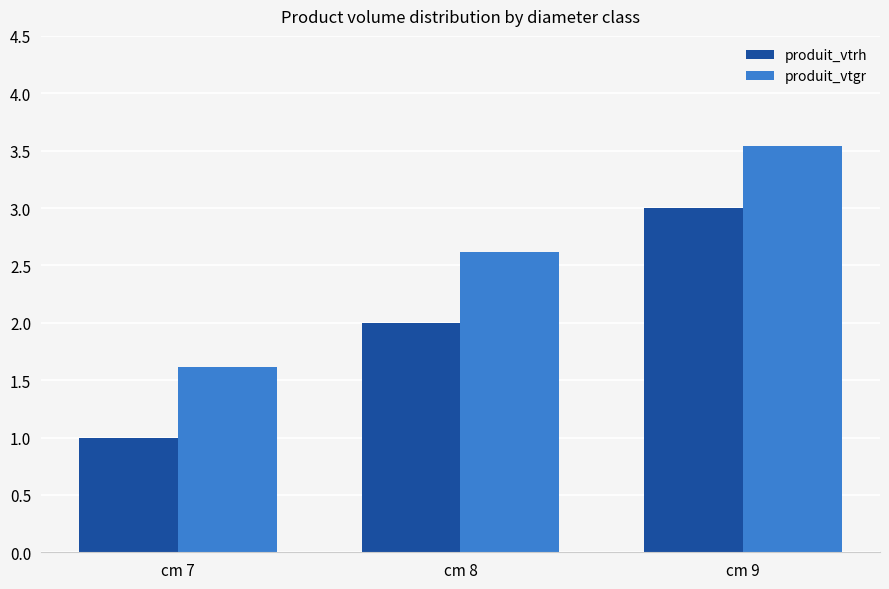

What is the difference between the highest and lowest values at cm 7?

0.6